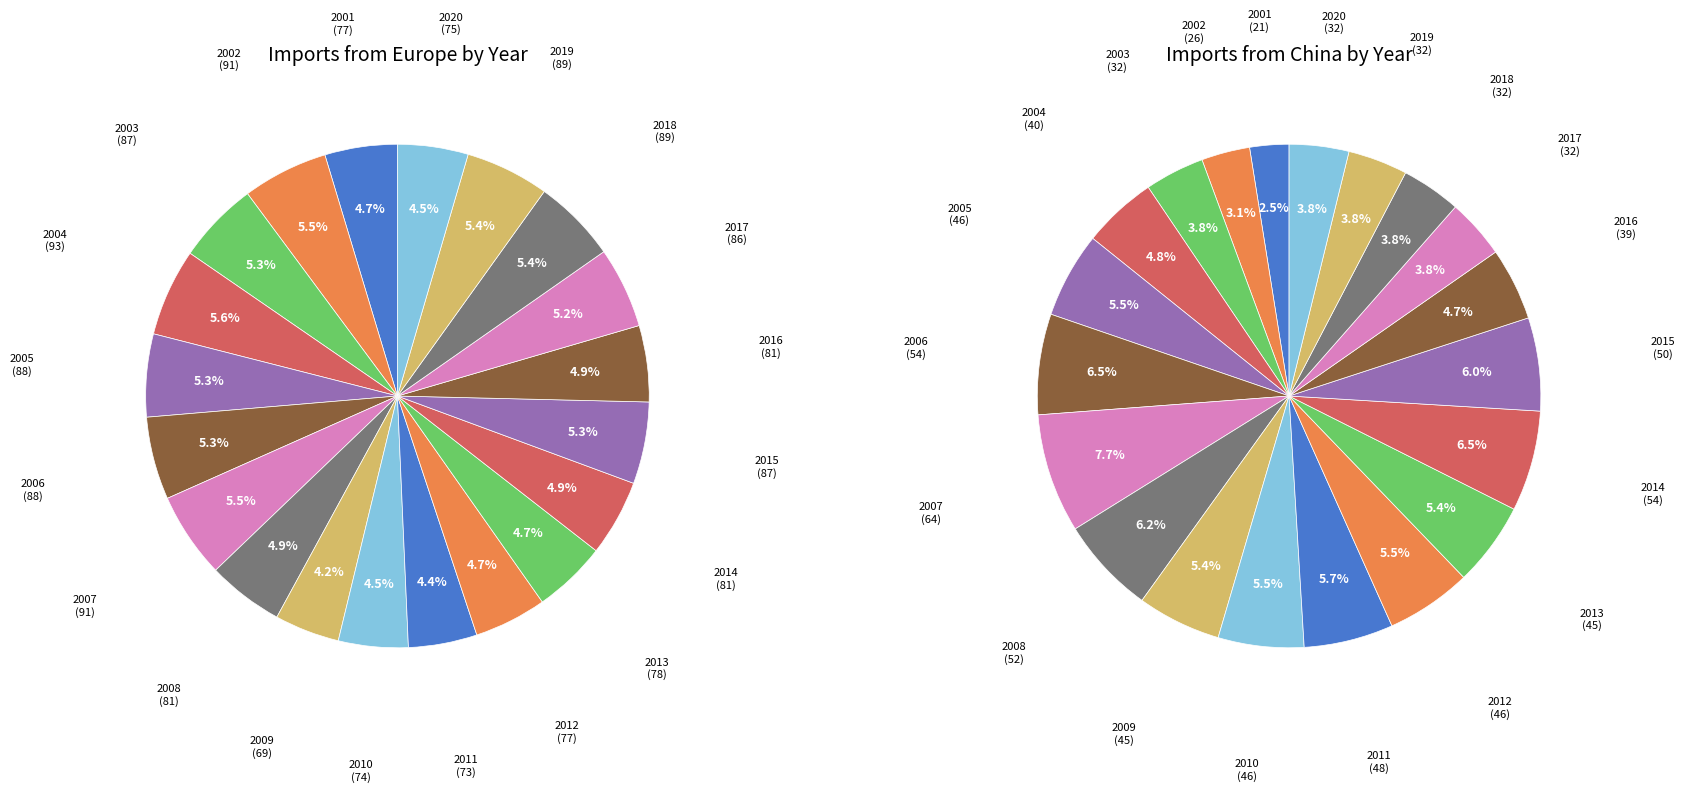

Does any single category account for the majority?

No